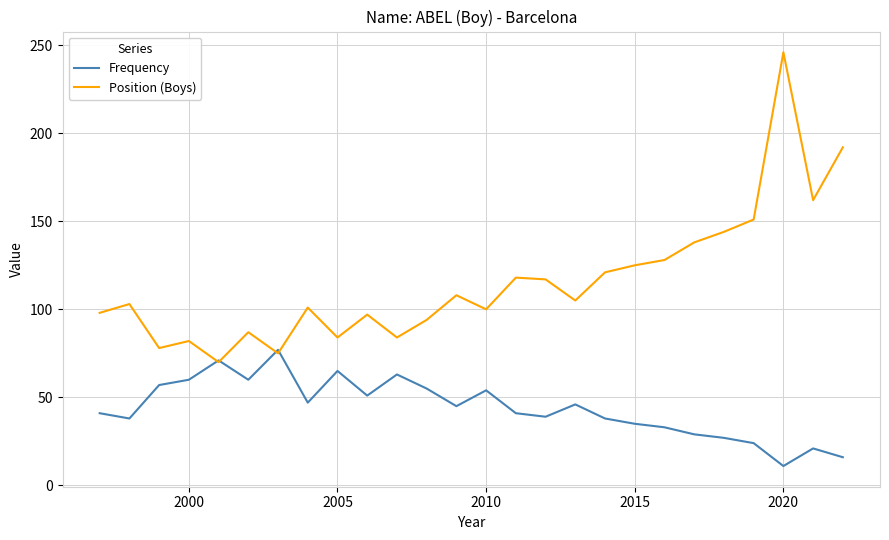

What is the highest value of the Frequency series?

77